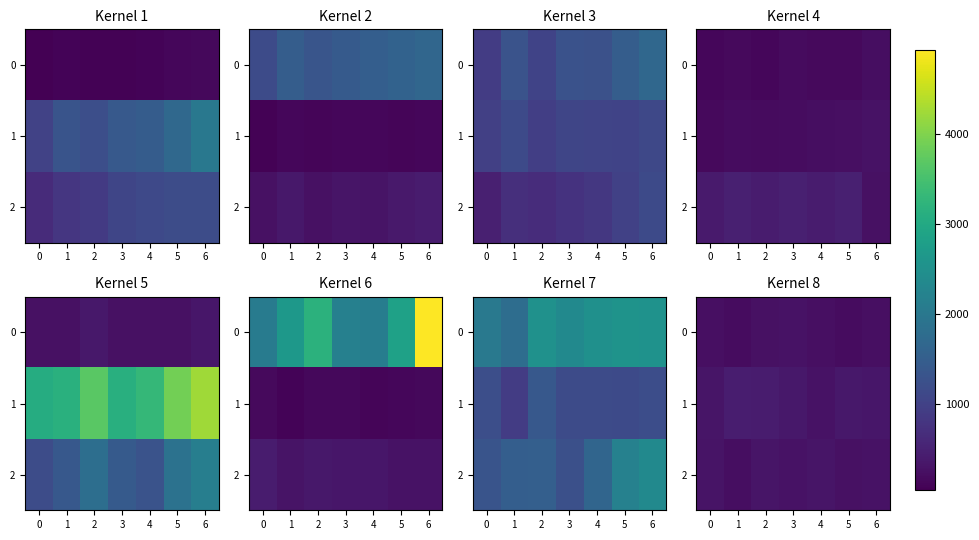

What is the minimum value shown in the chart?

198